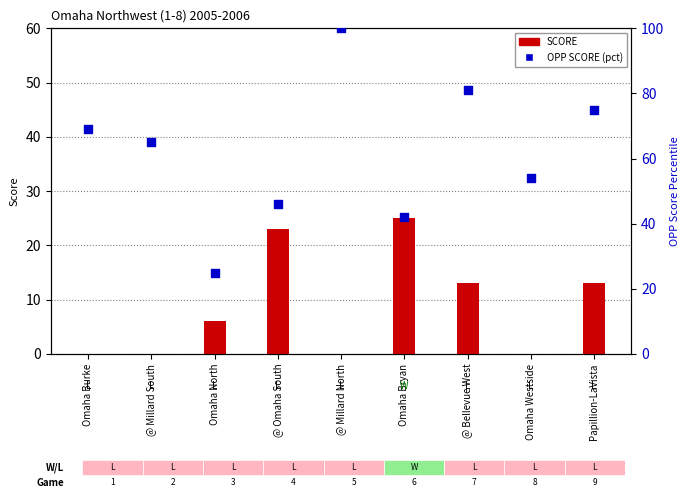

Which series reaches the minimum Y coordinate?

SCORE